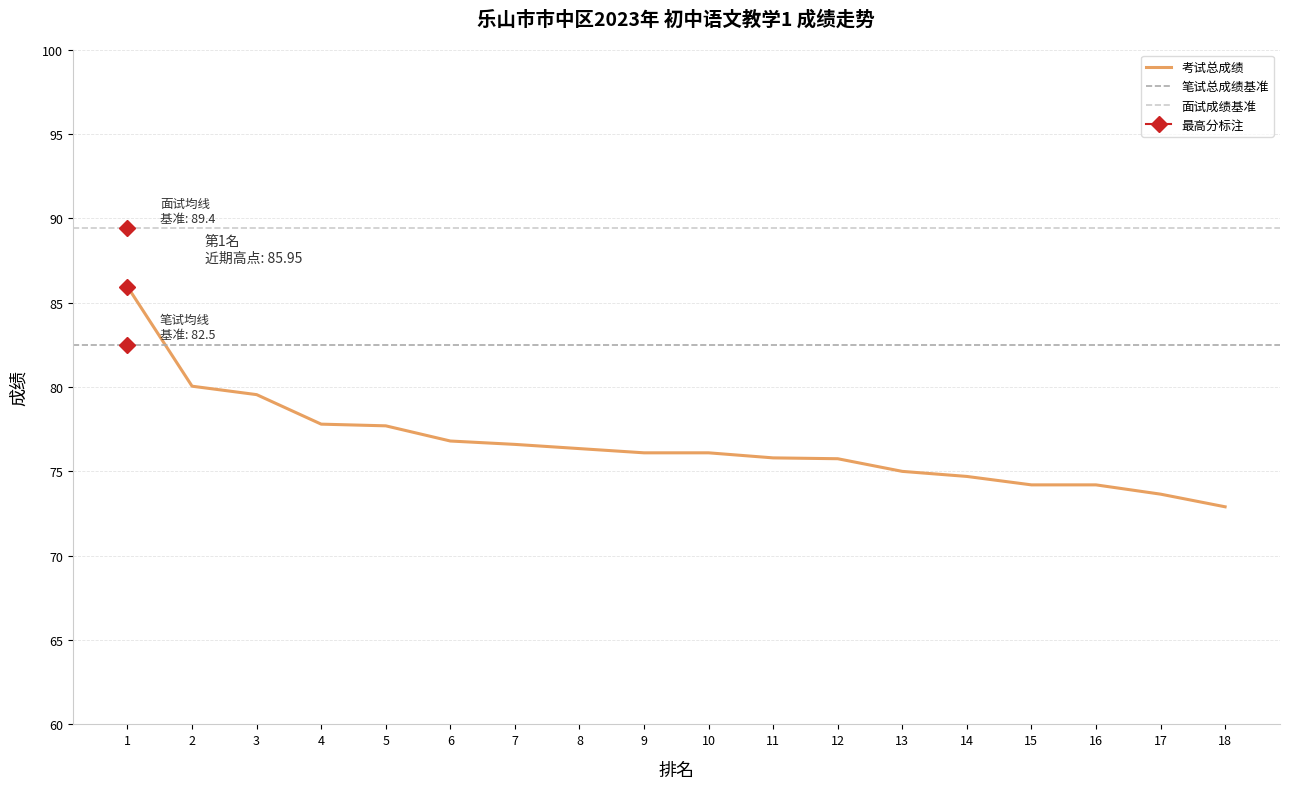

What is the maximum value for 考试总成绩?

86.0